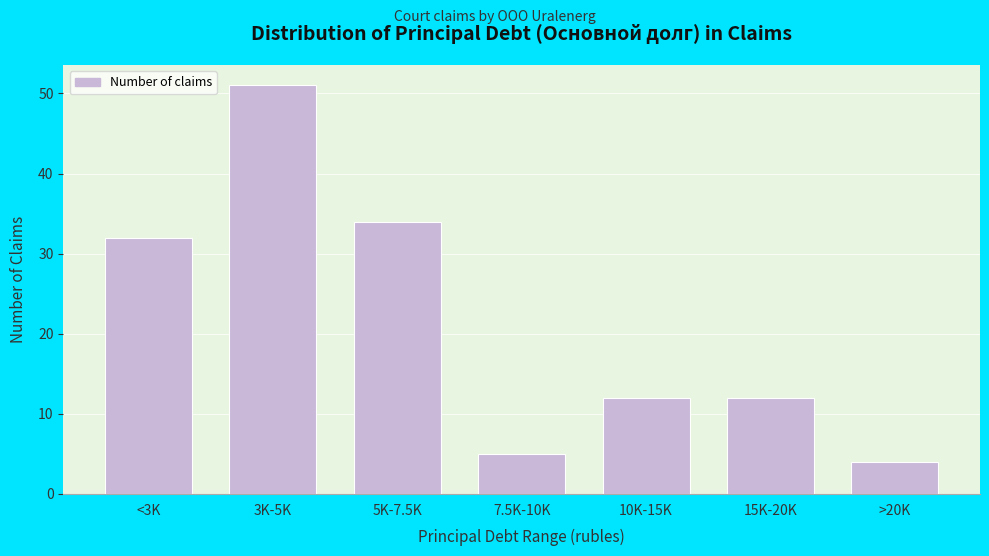

Reading left to right, transcribe all the data shown in this chart.

32	51	34	5	12	12	4